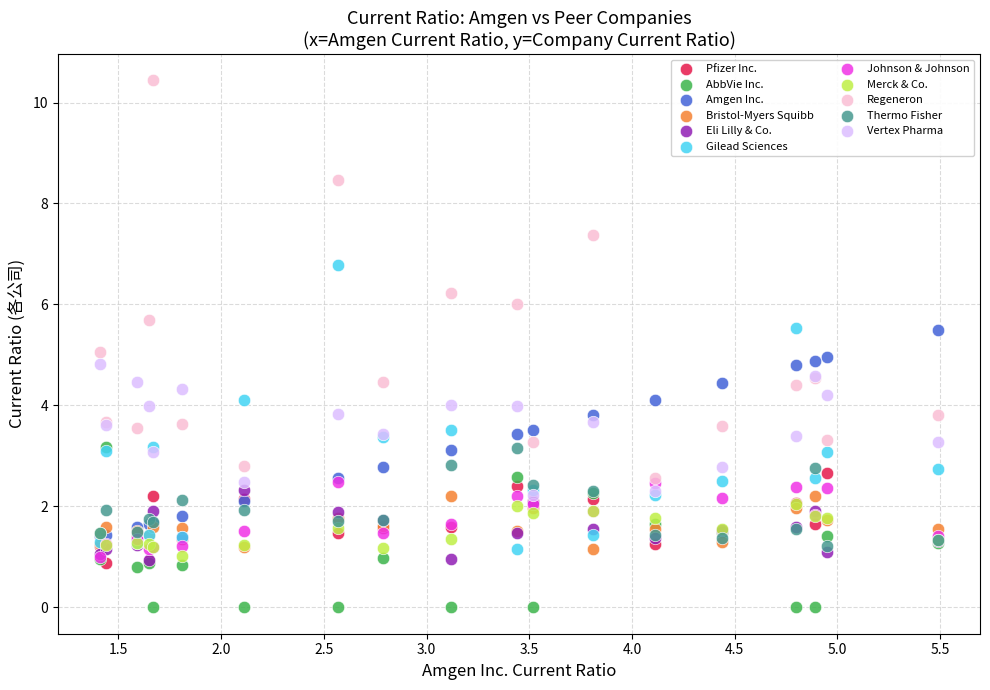

Which series has the widest spread of Y values?

Regeneron